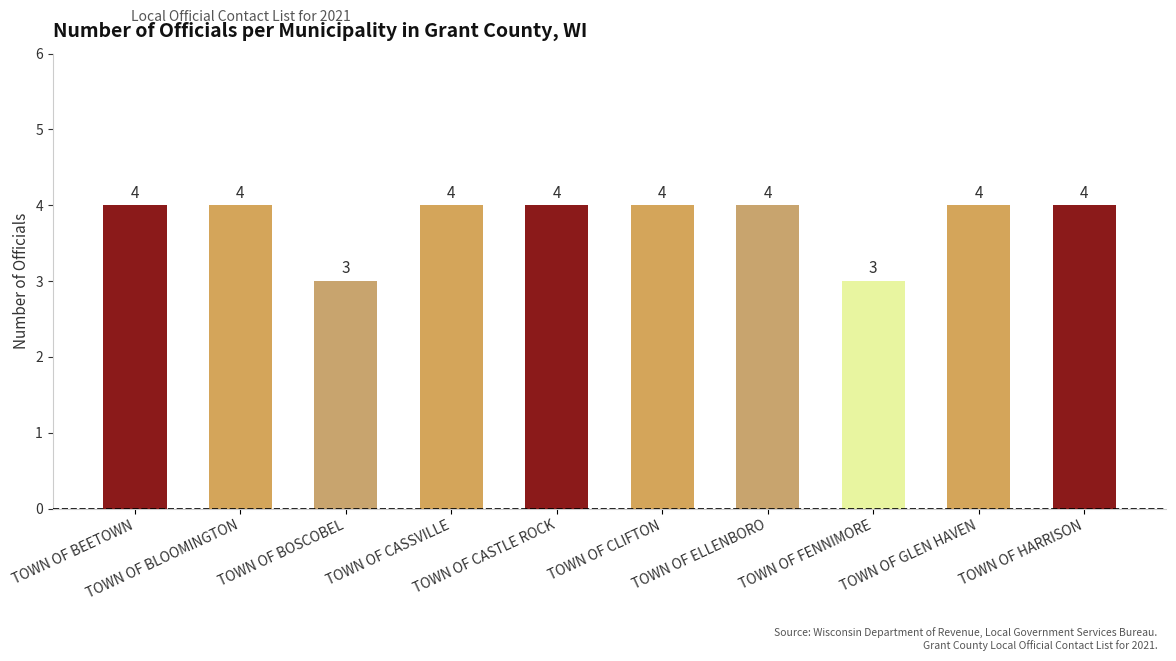

What is the label of the 6th bar from the left?

TOWN OF CLIFTON